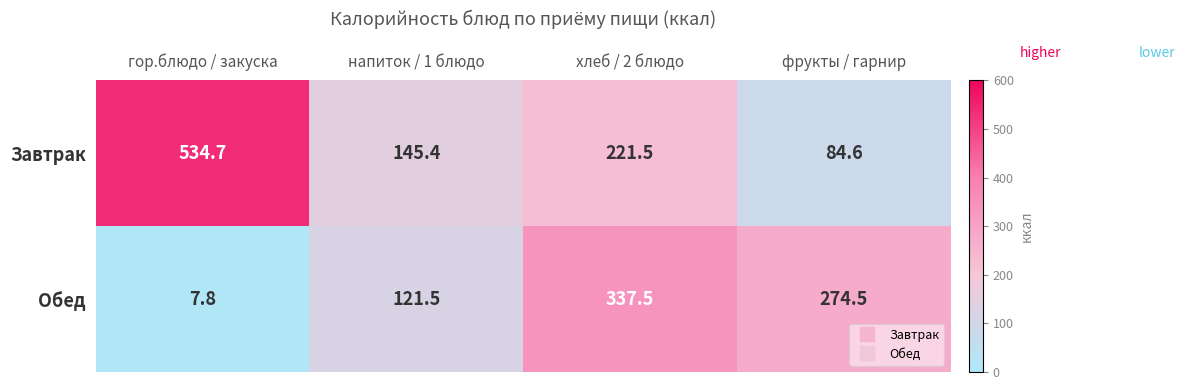

At which category is the sum across all series the highest?

хлеб / 2 блюдо